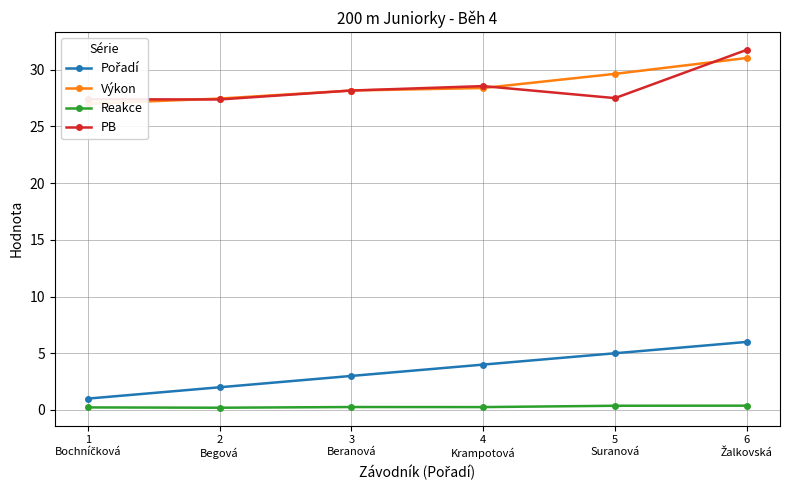

Reading left to right, transcribe all the data shown in this chart.

Pořadí: 1
Bochníčková=1.0	2
Begová=2.0	3
Beranová=3.0	4
Krampotová=4.0	5
Suranová=5.0	6
Žalkovská=6.0
Výkon: 1
Bochníčková=27.0	2
Begová=27.5	3
Beranová=28.2	4
Krampotová=28.4	5
Suranová=29.6	6
Žalkovská=31.0
Reakce: 1
Bochníčková=0.2	2
Begová=0.2	3
Beranová=0.3	4
Krampotová=0.3	5
Suranová=0.4	6
Žalkovská=0.4
PB: 1
Bochníčková=27.4	2
Begová=27.4	3
Beranová=28.2	4
Krampotová=28.6	5
Suranová=27.5	6
Žalkovská=31.8